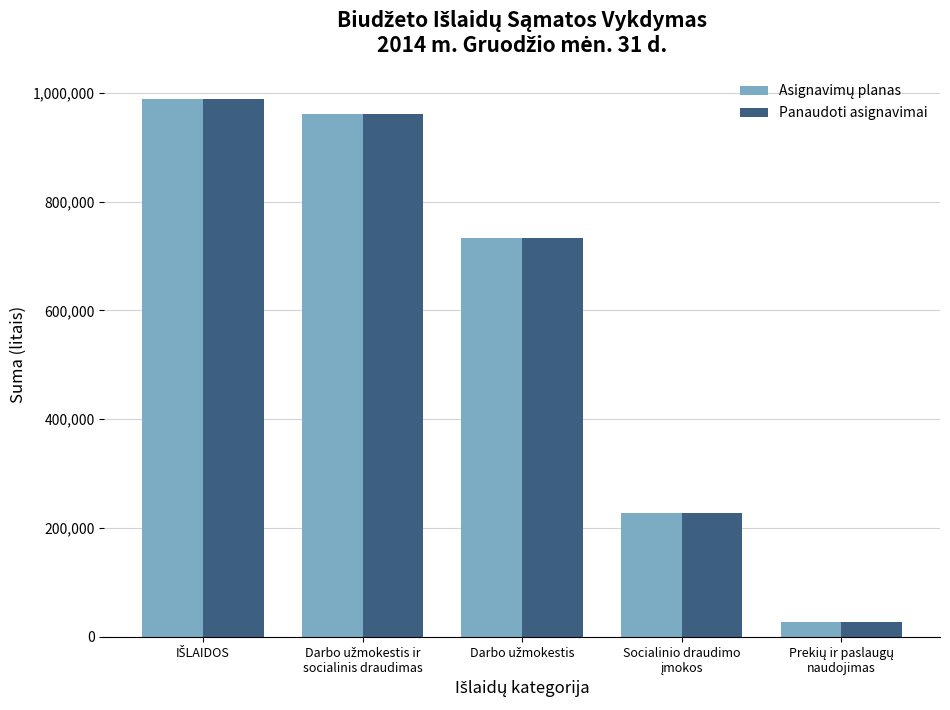

At how many categories does at least one series exceed 204347?

4